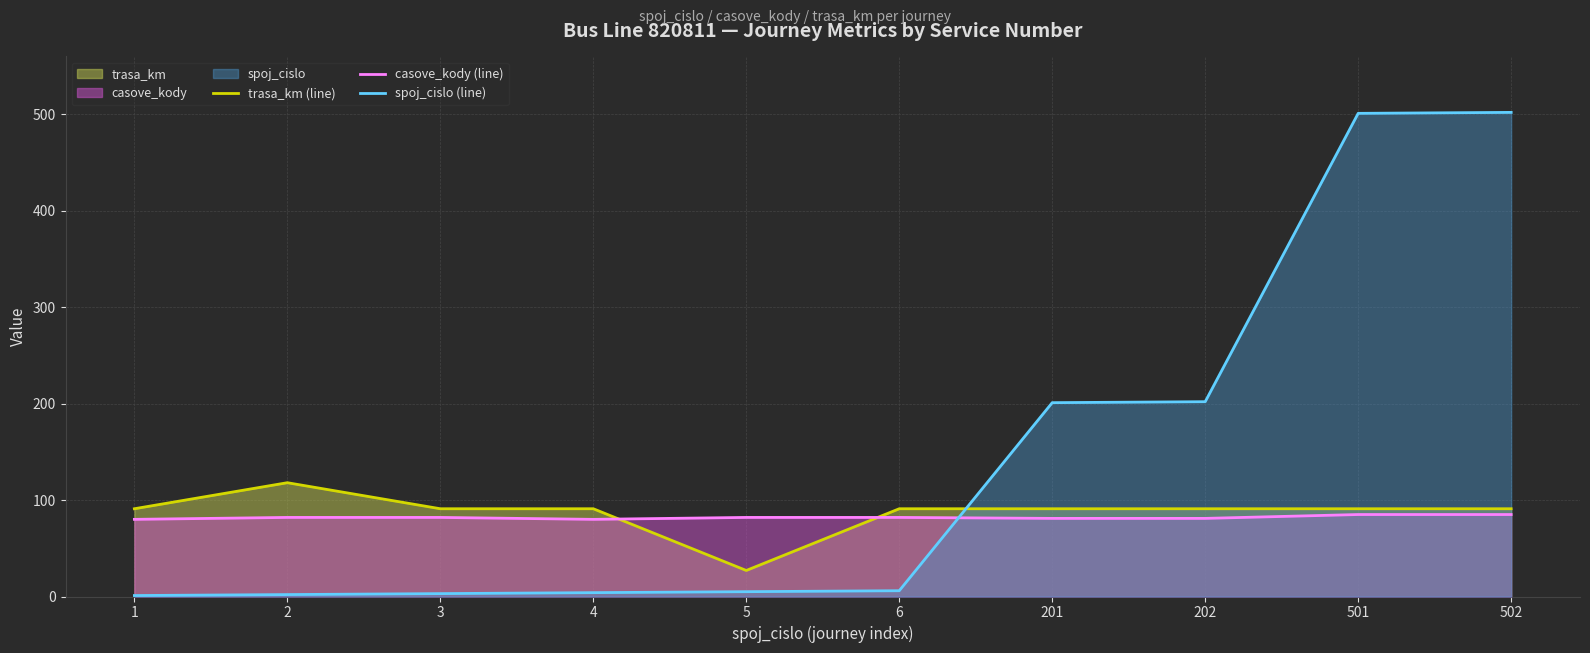

Read the spoj_cislo (line) value at 6, to the nearest 10.

10